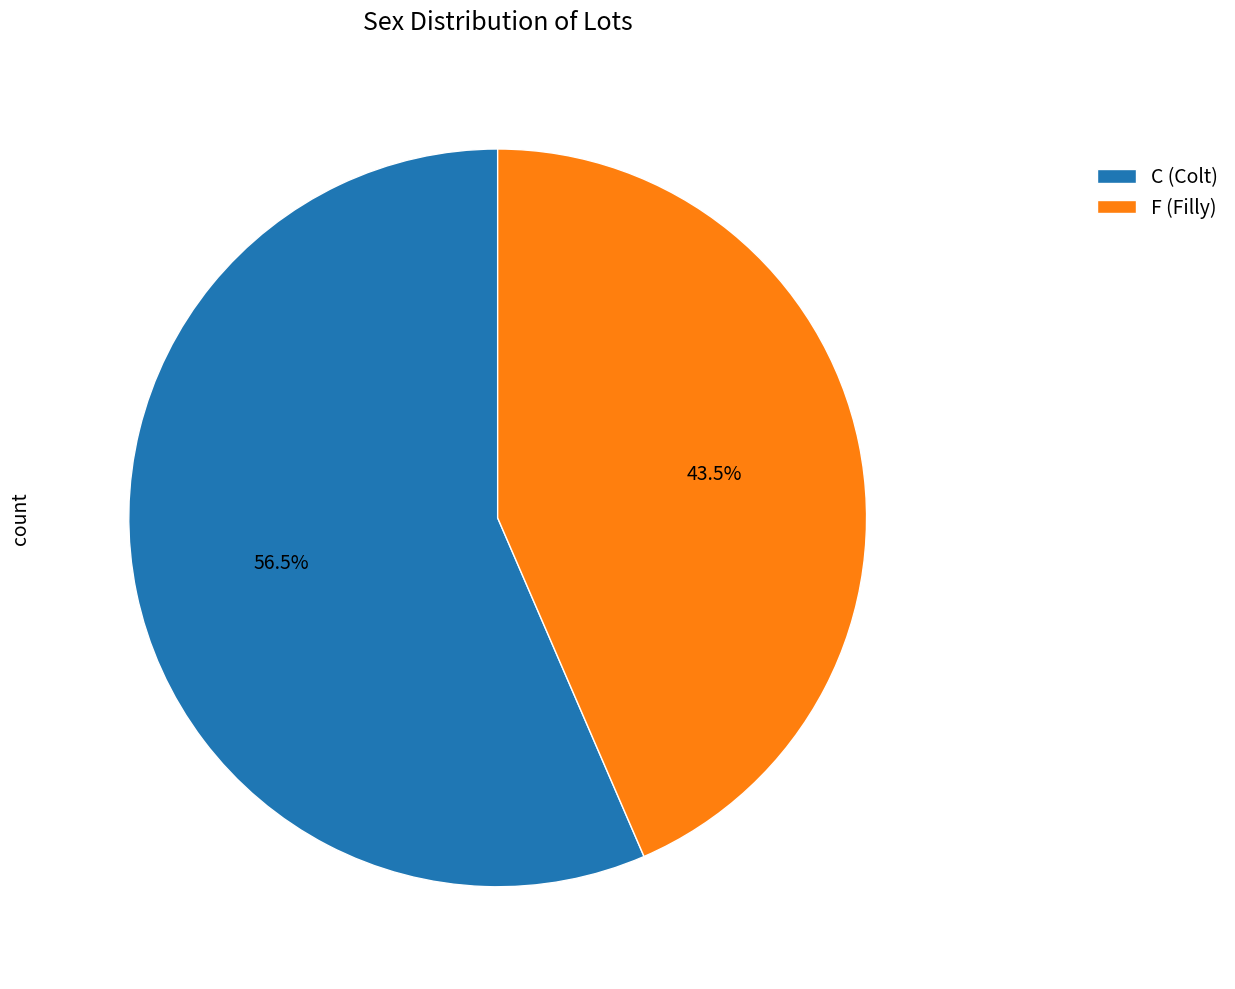

Does any single category account for the majority?

Yes